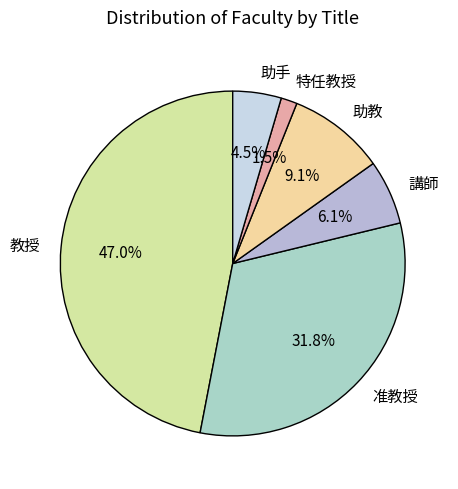

Combined, what portion of the pie is 講師 and 助教?

15.2%